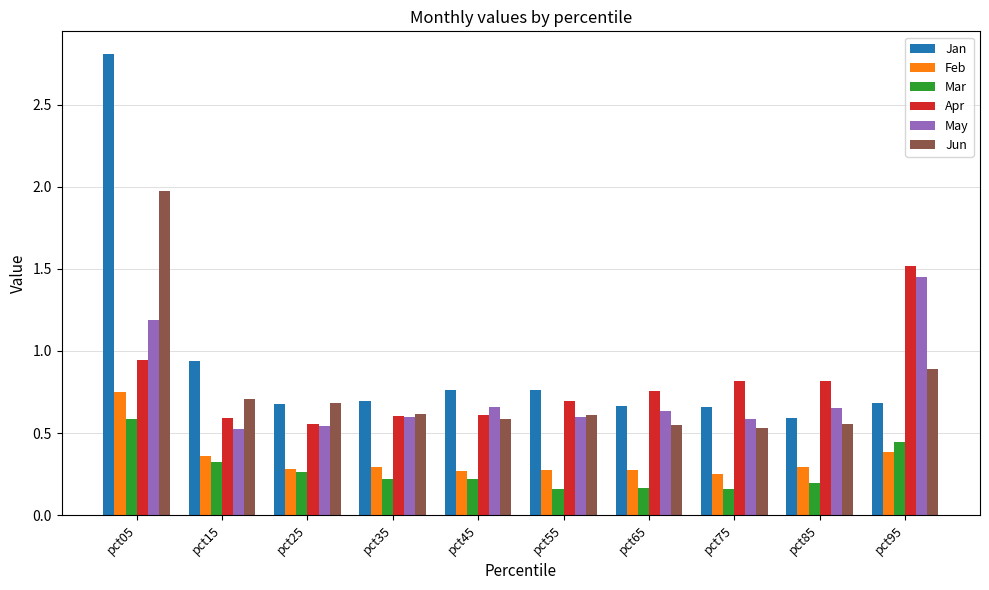

True or false: Jan has a value of 0.9 at pct65.

False